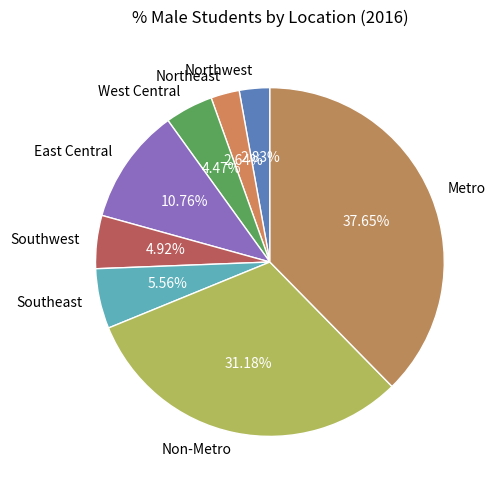

To the nearest percent, what is the combined percentage of Southeast and Non-Metro?

37%